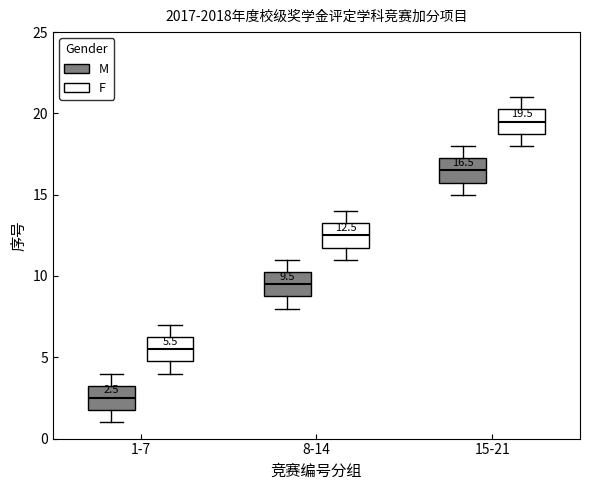

Which box has the highest median line?

15-21 (F)